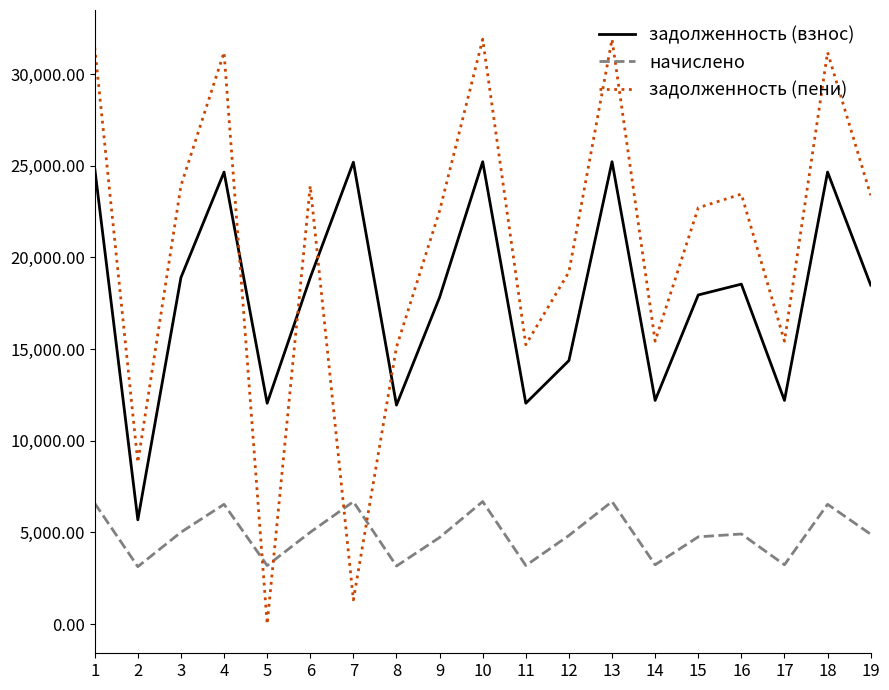

Rank the series by their maximum value, from lowest to highest.

начислено, задолженность (взнос), задолженность (пени)